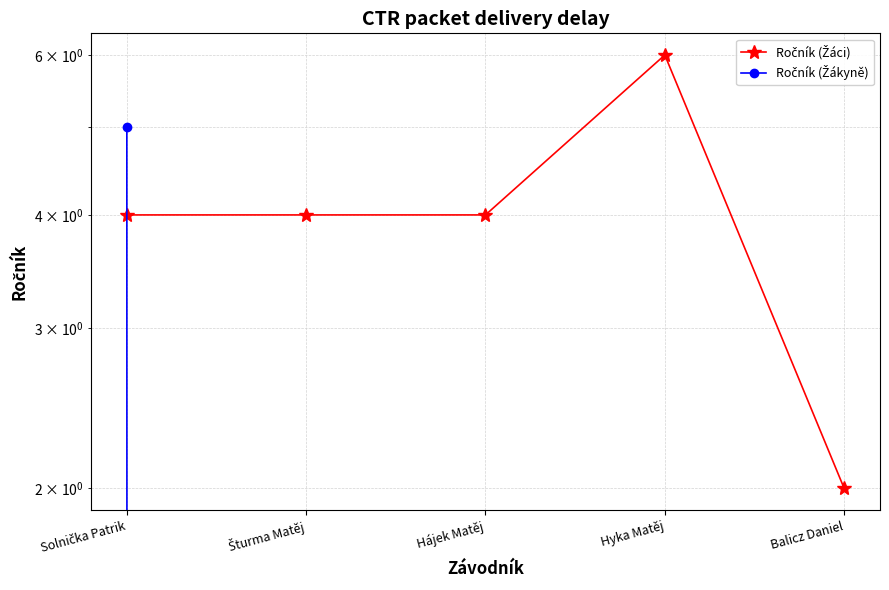

Which series has the widest spread of values?

Ročník (Žákyně)